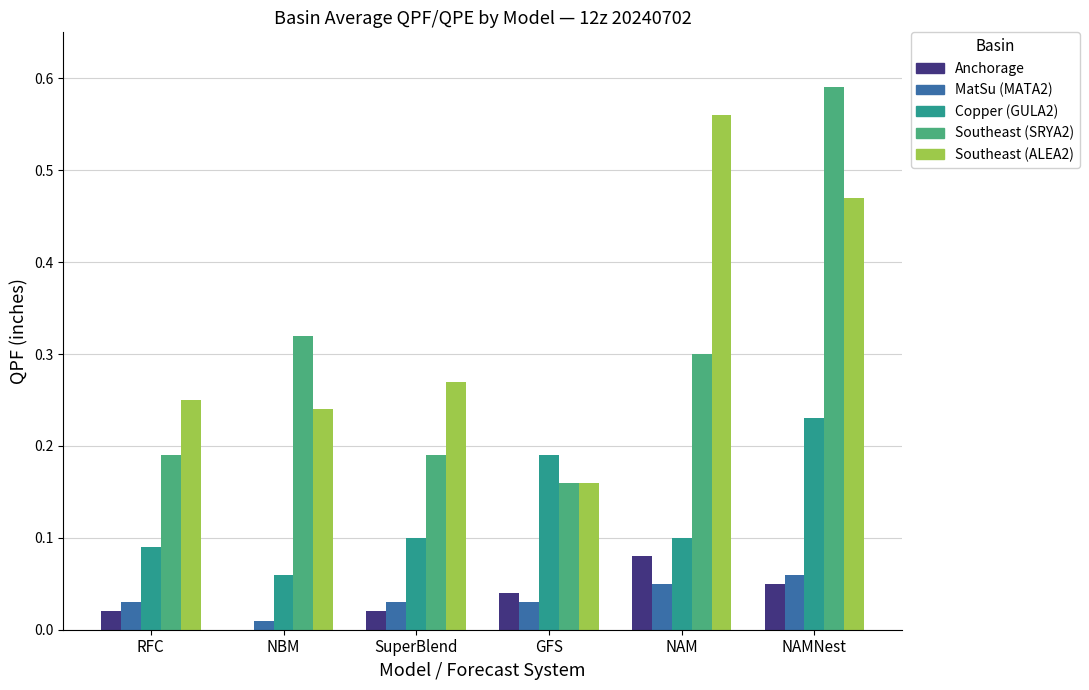

Which series has the largest total across all categories?

Southeast (ALEA2)